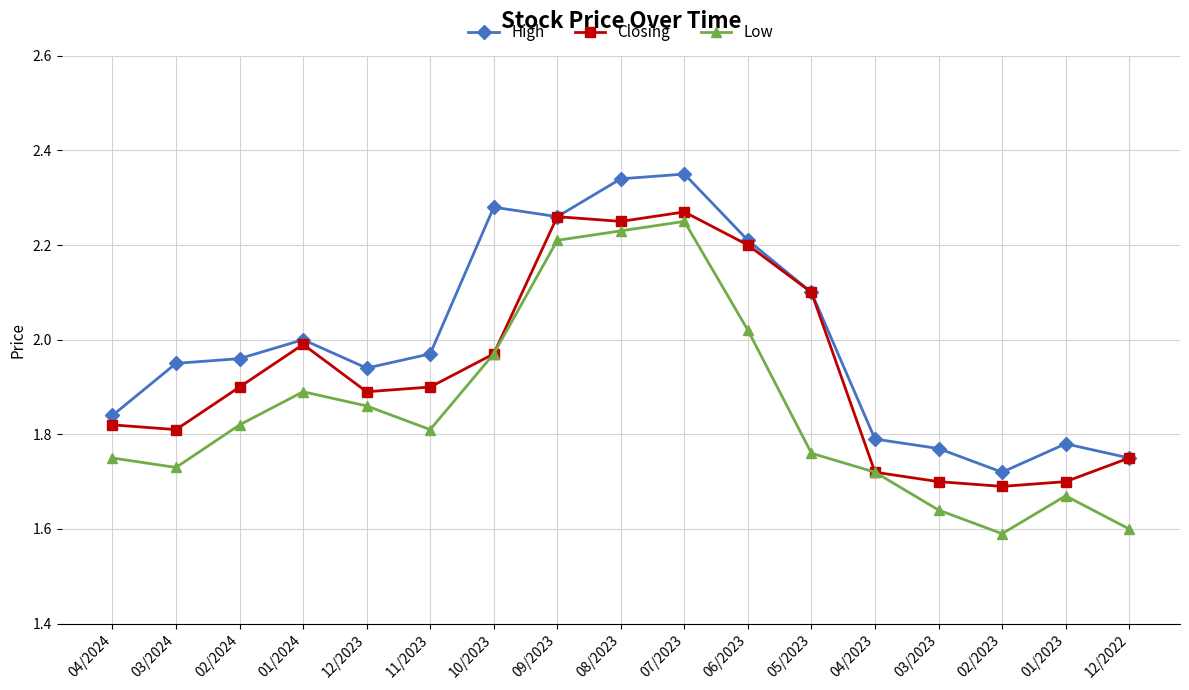

The value of Low at 08/2023 is 3.3. True or false?

False